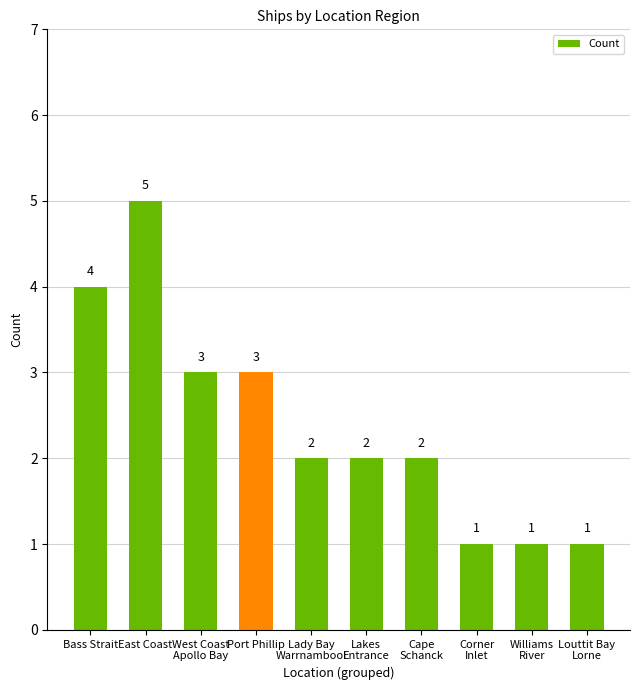

What is the greatest value displayed?

5